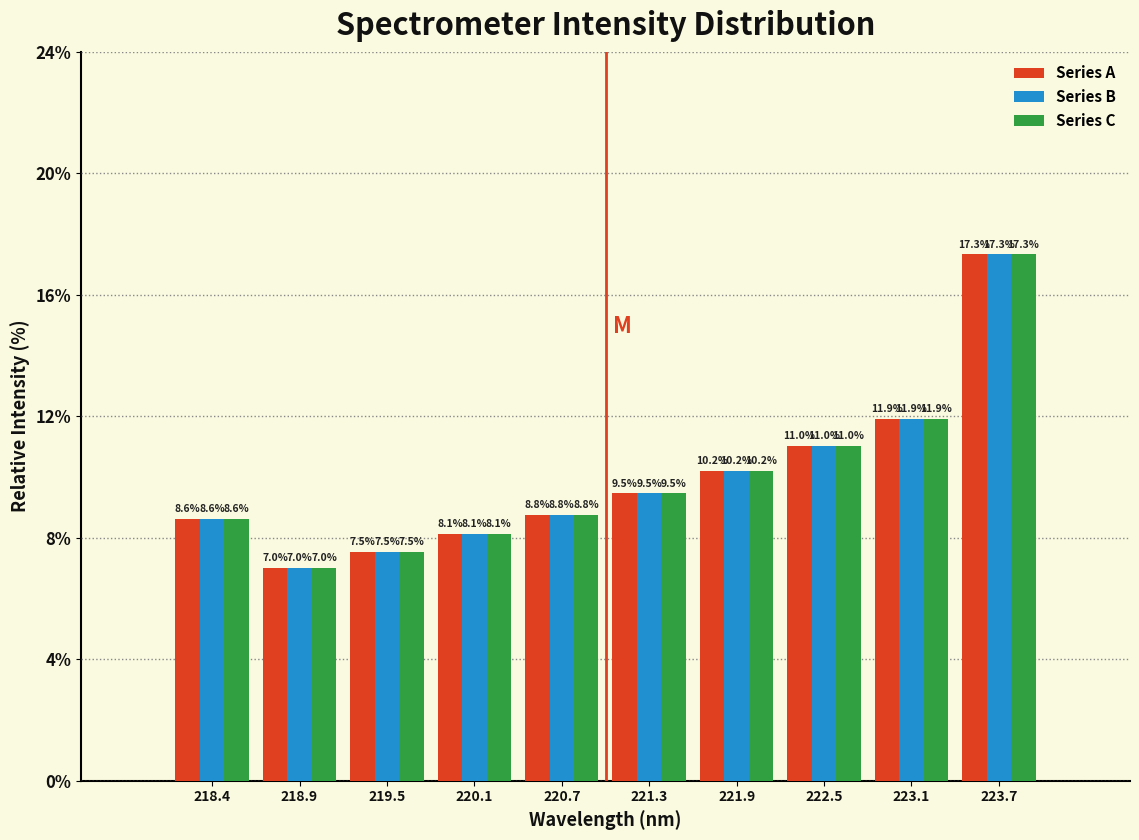

Reading left to right, what are all the values shown in this chart?

Series A: 8.6	7.0	7.5	8.1	8.8	9.5	10.2	11.0	11.9	17.3
Series B: 8.6	7.0	7.5	8.1	8.8	9.5	10.2	11.0	11.9	17.3
Series C: 8.6	7.0	7.5	8.1	8.8	9.5	10.2	11.0	11.9	17.3